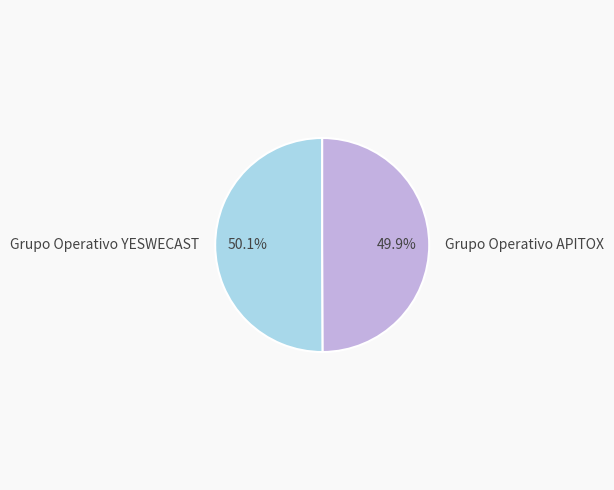

Is it true that Grupo Operativo YESWECAST is 56% of the pie?

False